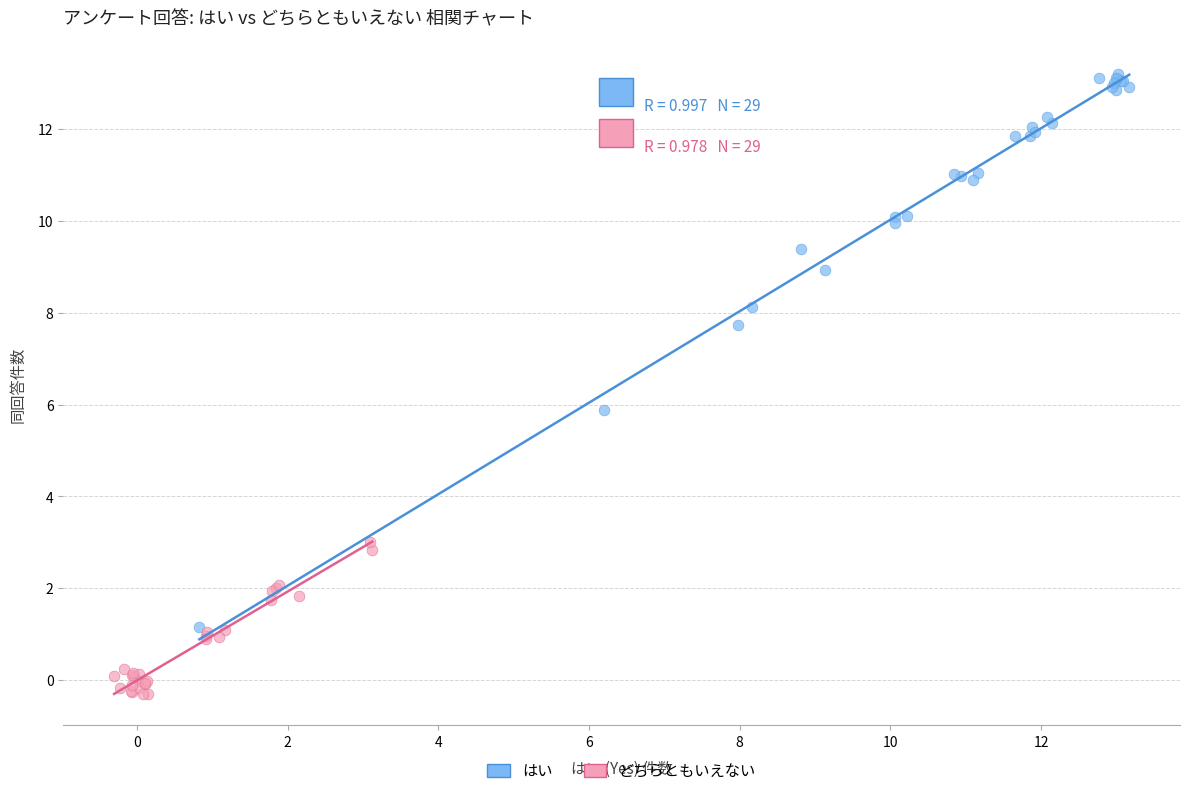

Which series has the largest Y range (max minus min)?

はい